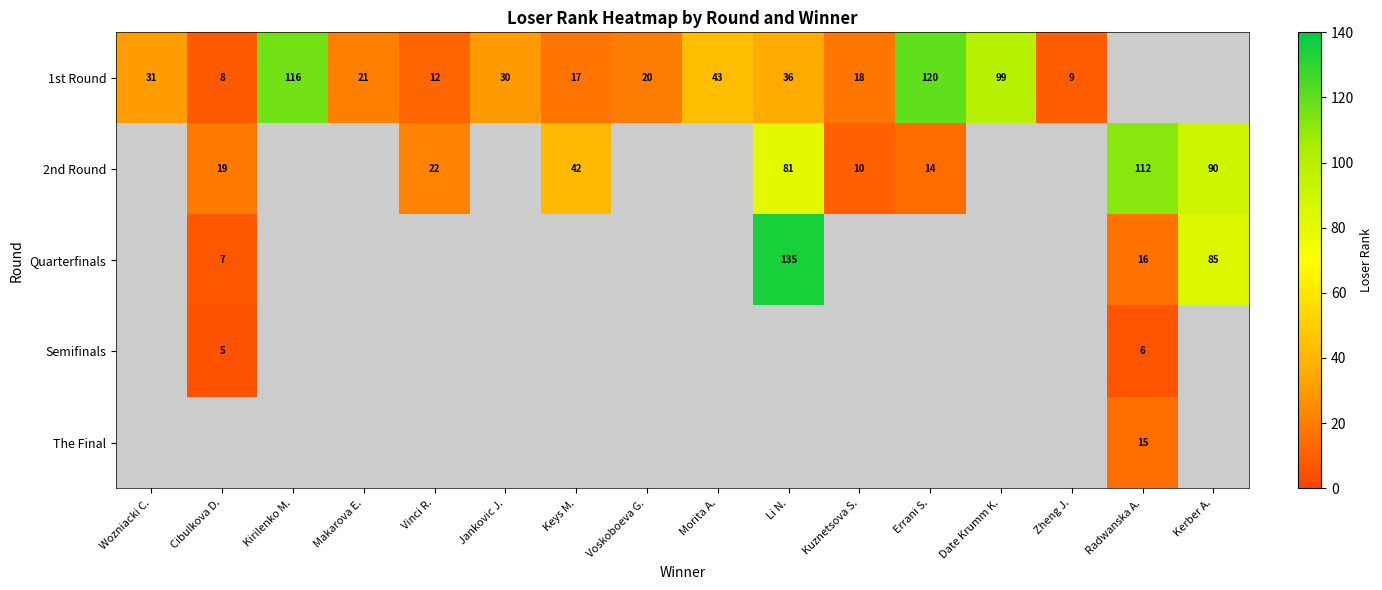

The The Final series shows 15 at Radwanska A.. True or false?

True